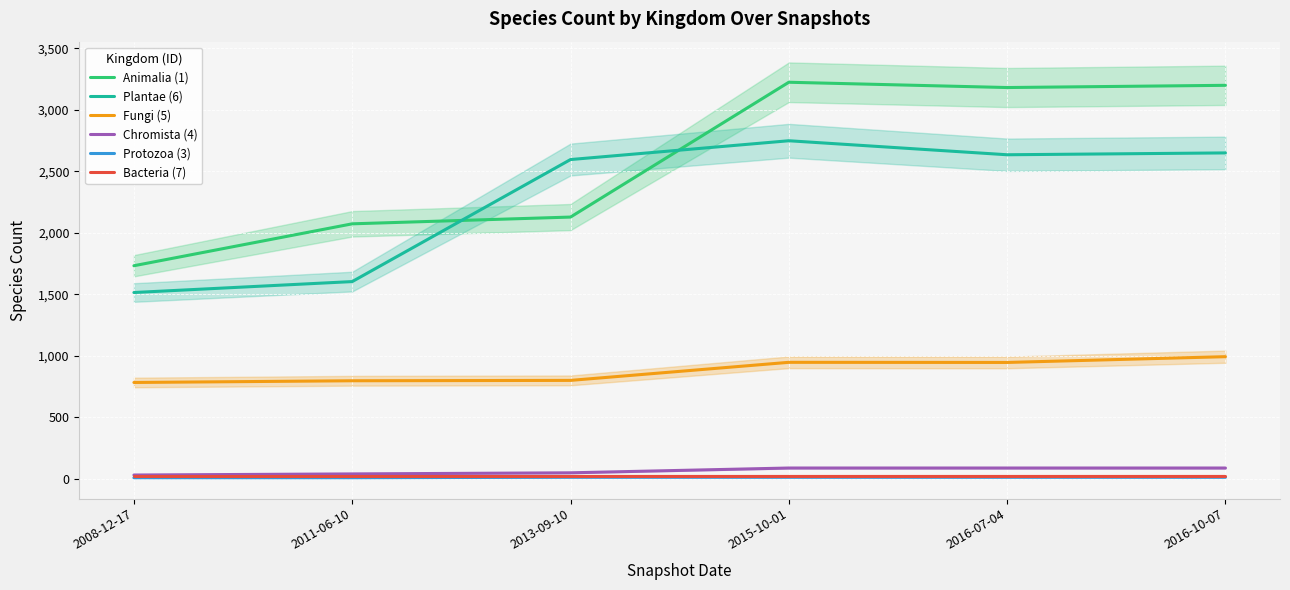

What is the label of the 2nd point from the left?

2011-06-10